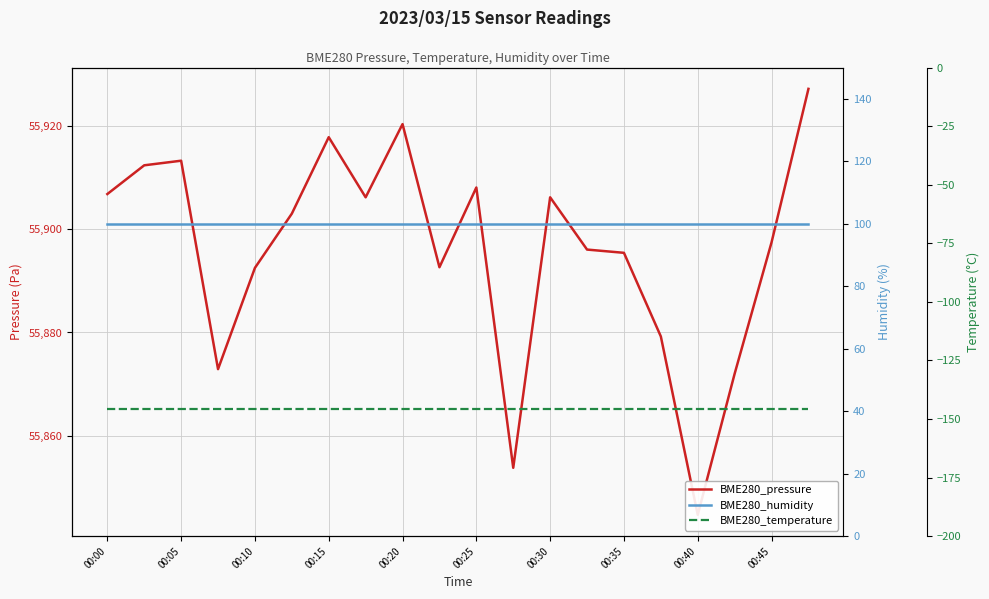

Which series has the widest spread of values?

BME280_pressure